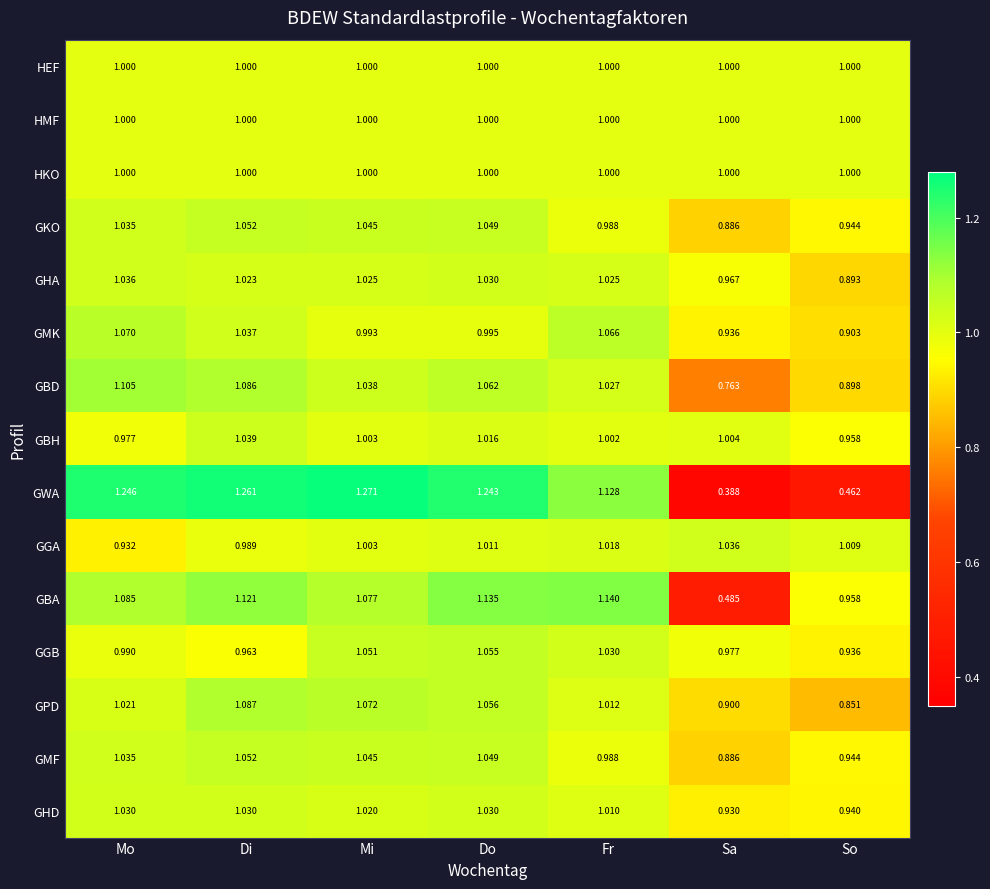

List the labels in order of GBA value, smallest first.

Sa, So, Mi, Mo, Di, Do, Fr